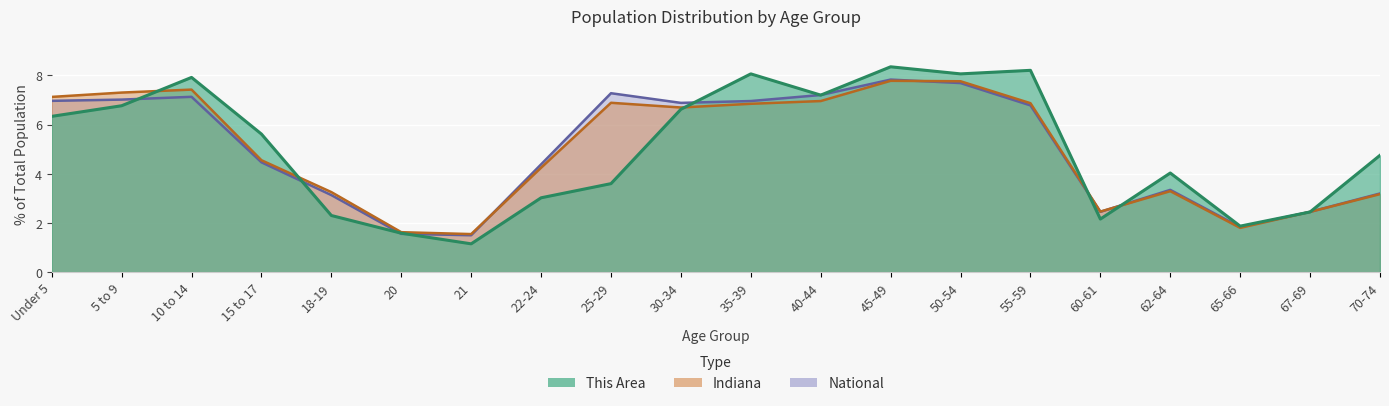

Which series has the widest spread of values?

This Area